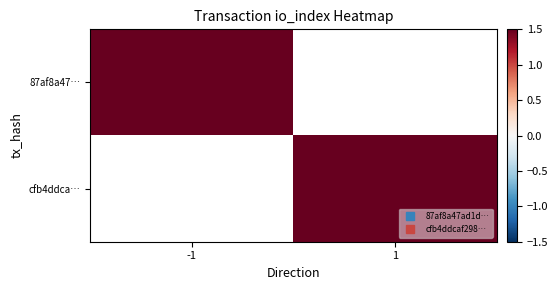

Which series has the largest range (max minus min)?

87af8a47…